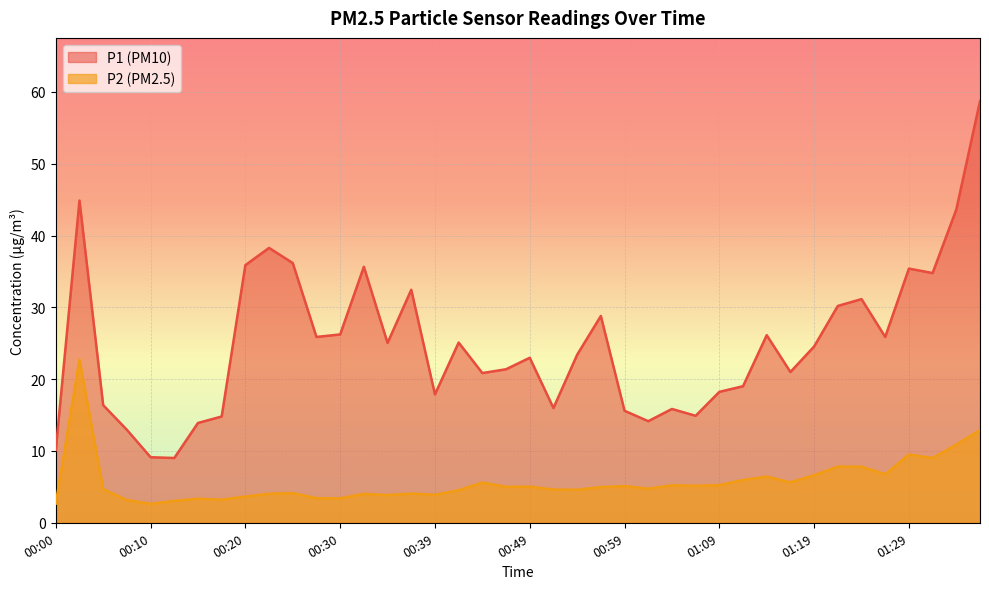

What is the highest value of the P2 series?

22.7